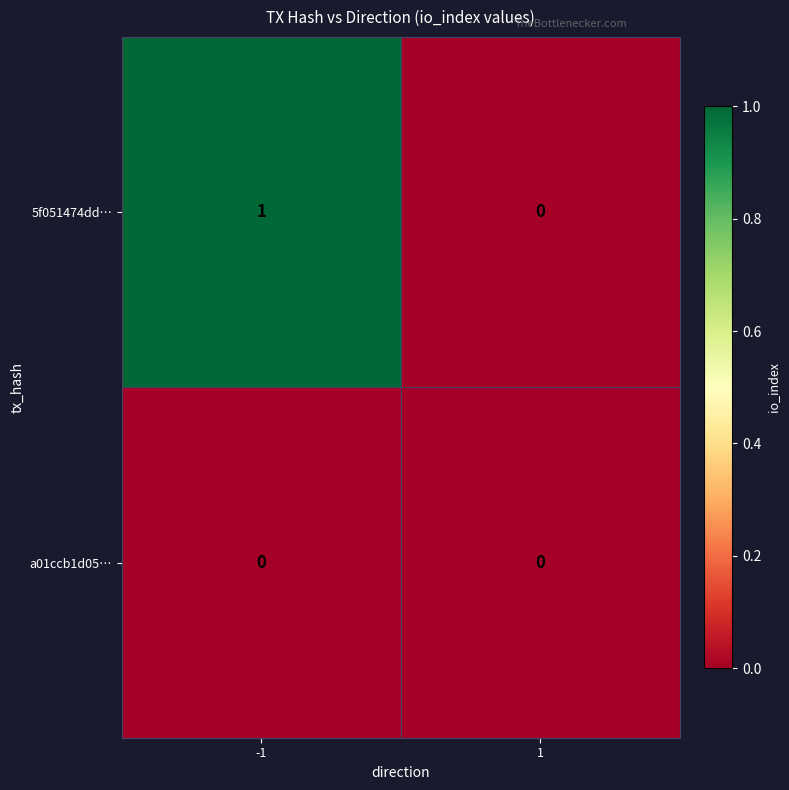

Count the number of categories in the chart.

2